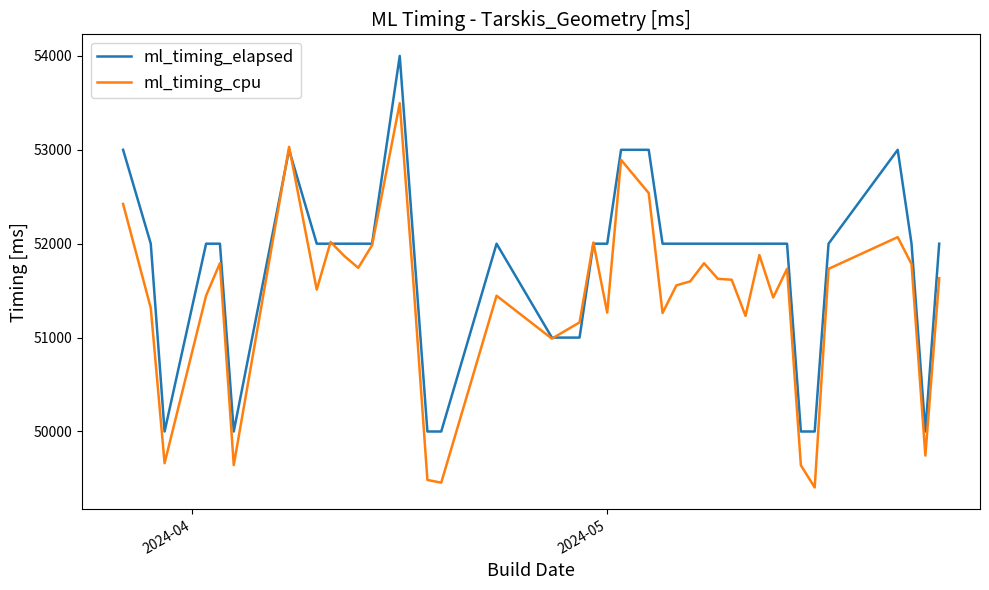

In ml_timing_cpu, how many points are higher than both neighbors (excluding endpoints)?

11